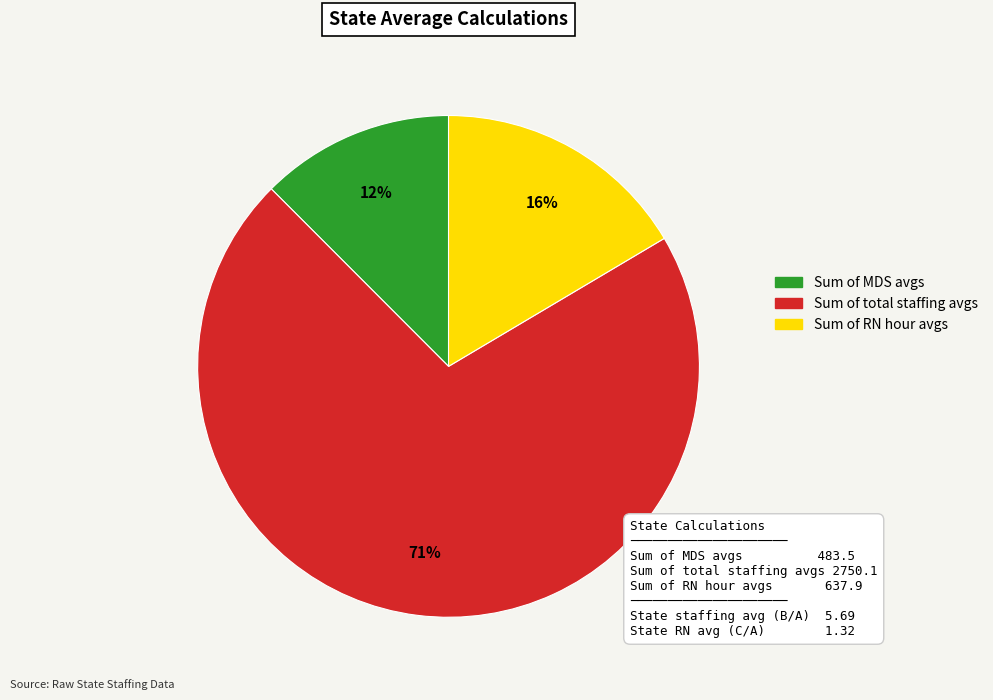

What is the largest slice in the pie chart?

Sum of total staffing avgs